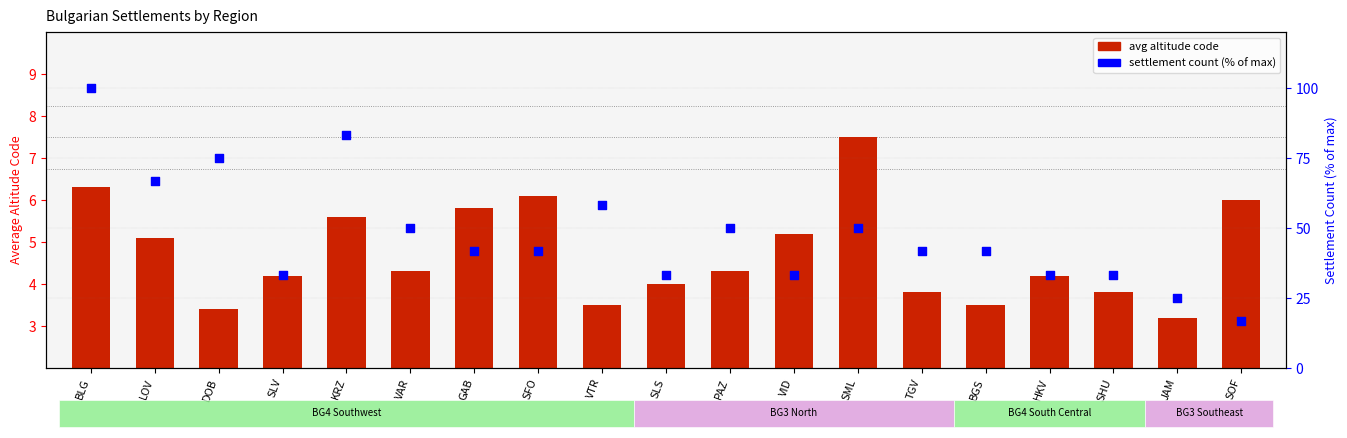

Which series reaches the maximum Y coordinate?

settlement count (normalized)